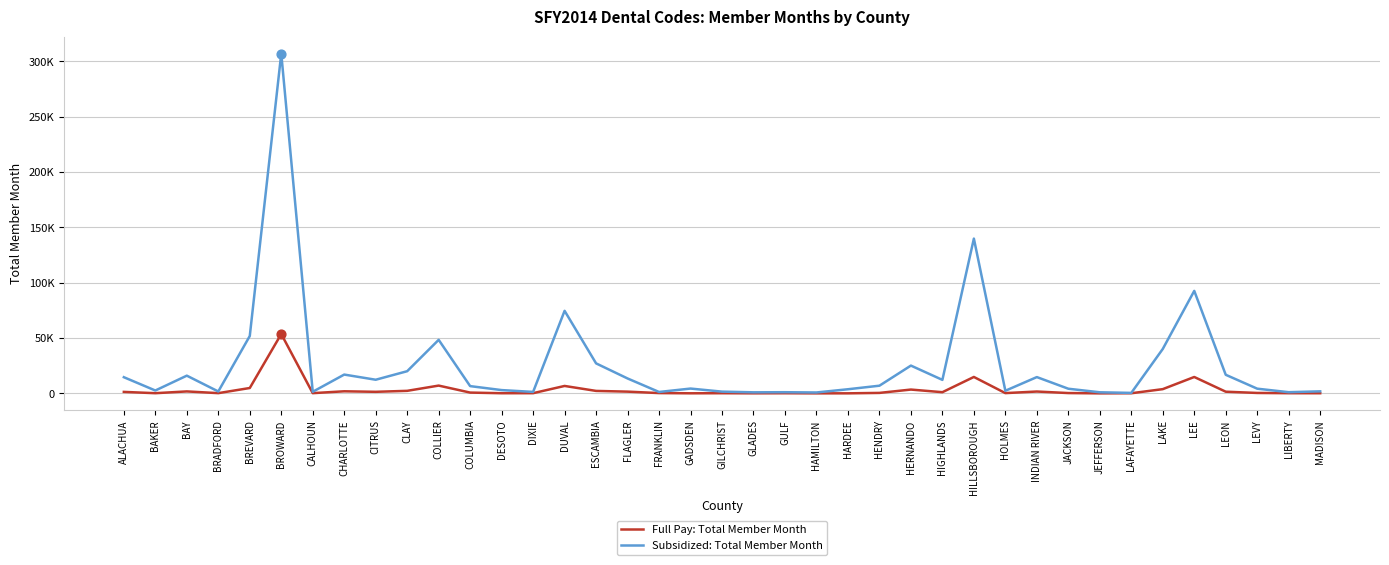

Does the chart have visible grid lines?

Yes